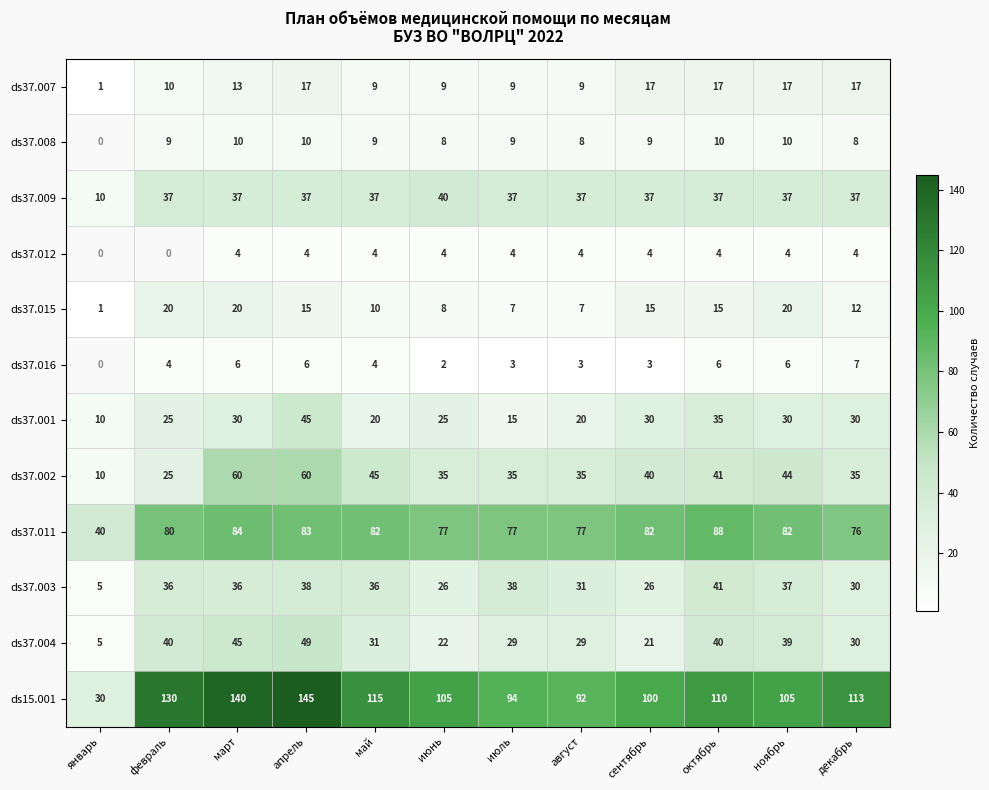

Which has a higher value, октябрь or июнь?

октябрь